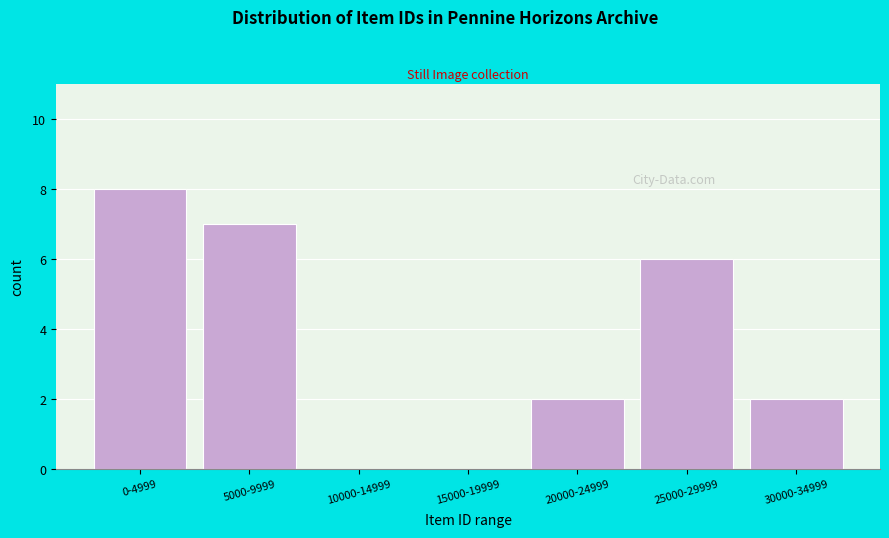

Reading left to right, extract all data points from this chart.

0-4999=8	5000-9999=7	10000-14999=0	15000-19999=0	20000-24999=2	25000-29999=6	30000-34999=2